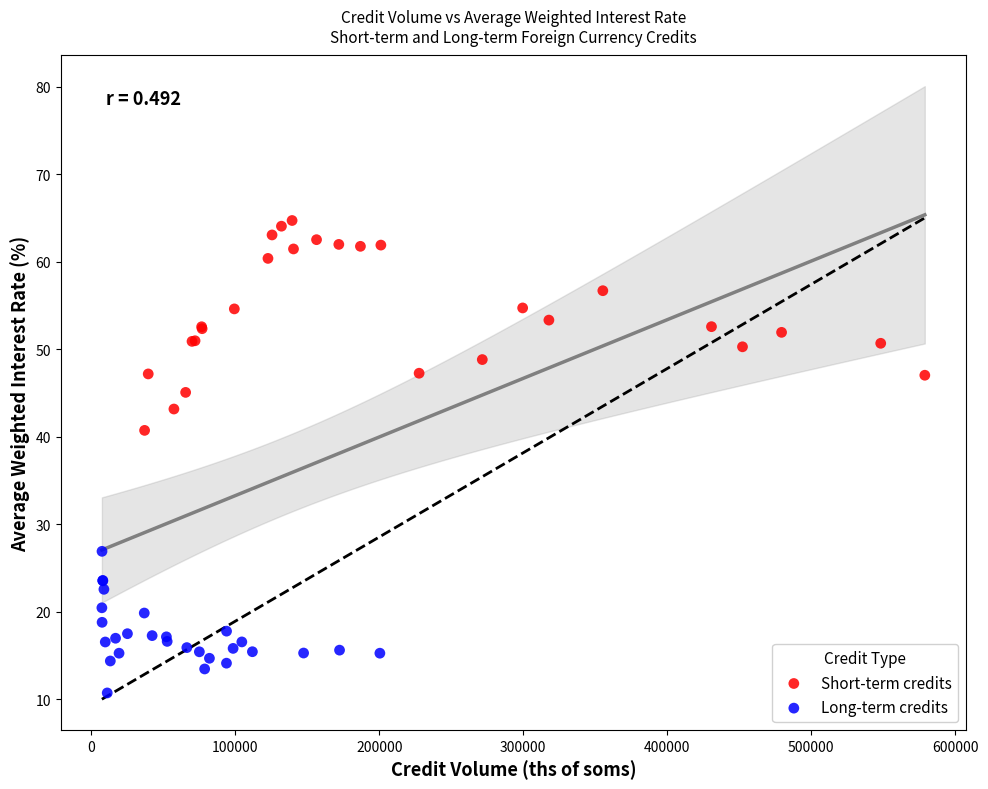

Which series contains the highest Y value?

Short-term credits